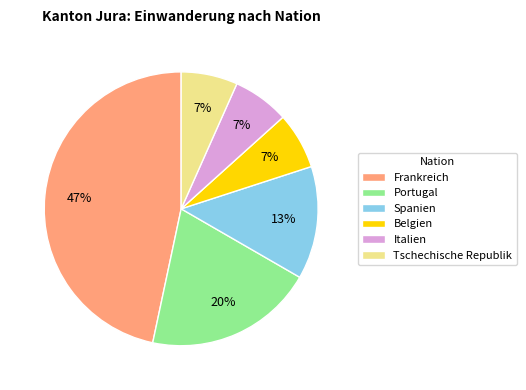

True or false: Tschechische Republik accounts for 7% of the total.

True